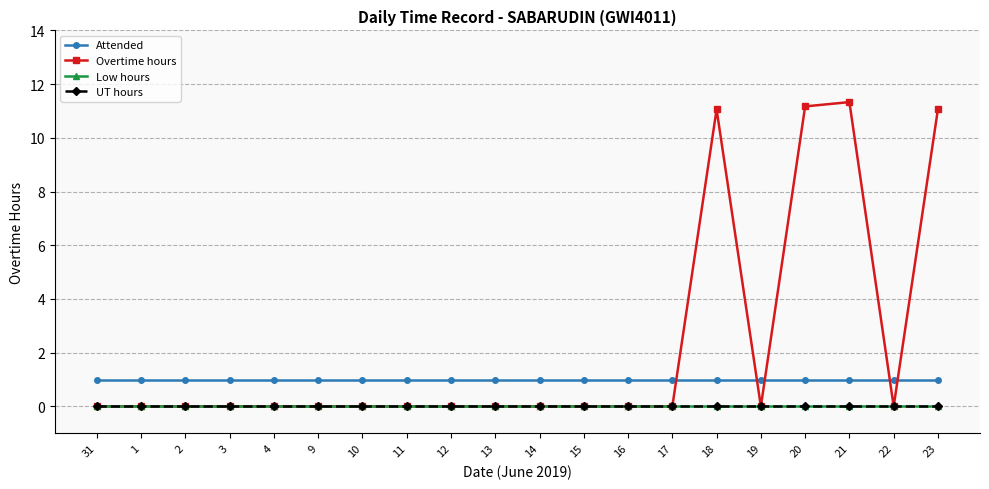

At which label does Low hours reach its peak?

31